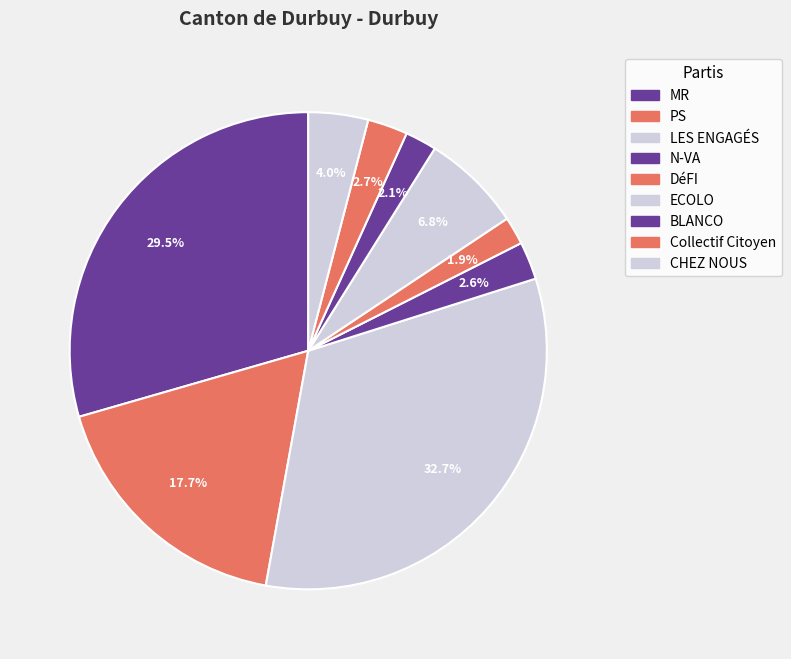

What percentage is the N-VA slice, to the nearest percent?

3%